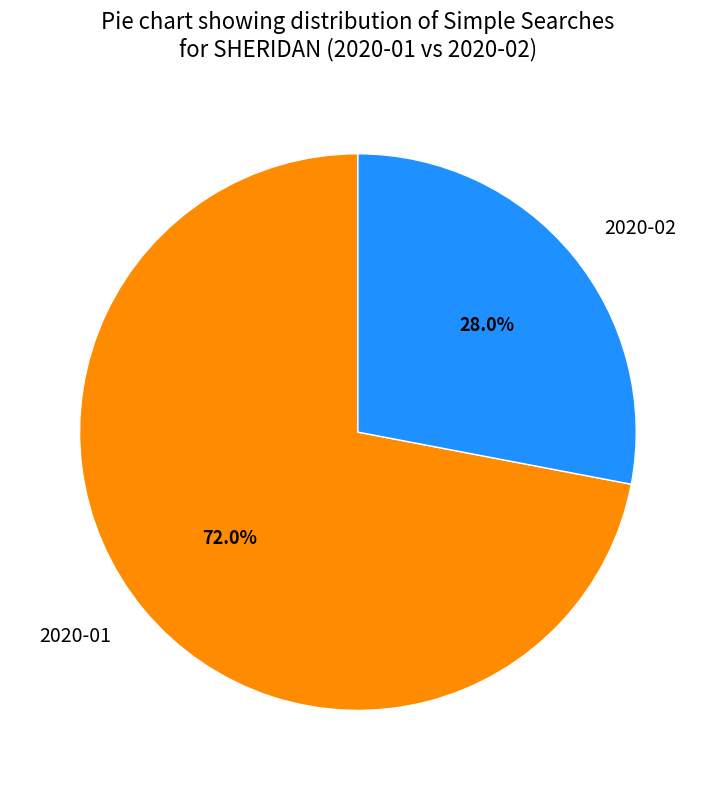

Does 2020-02 represent more than half of the total?

No